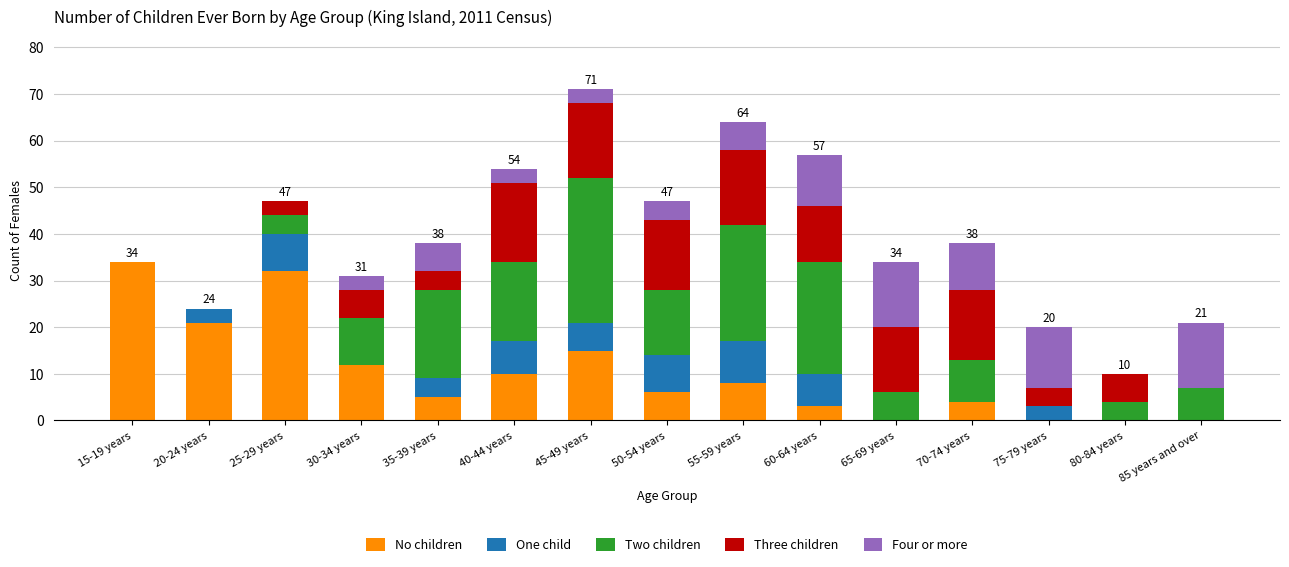

What are all the series names shown in the legend?

No children, One child, Two children, Three children, Four or more